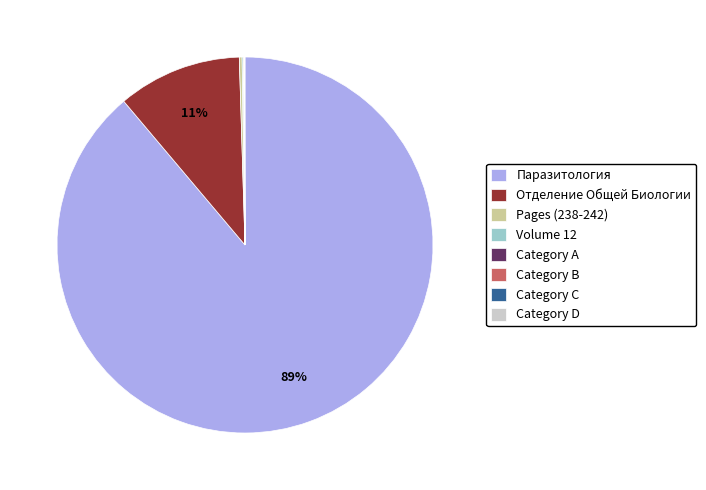

Which category has the biggest portion of the pie?

Паразитология